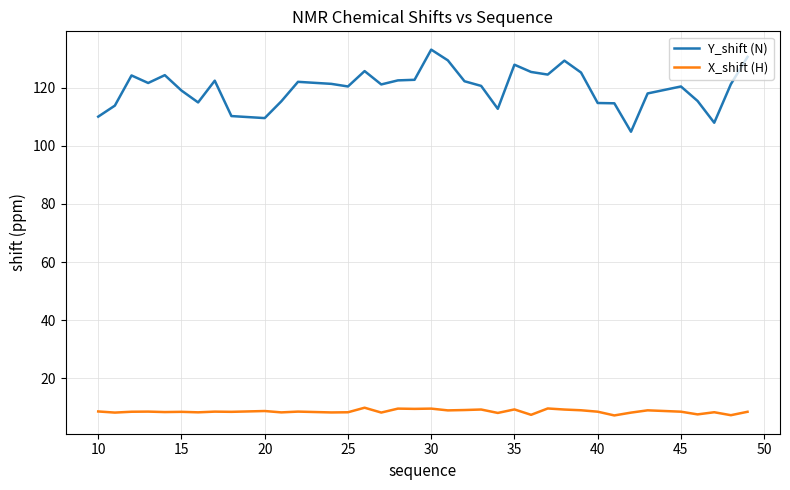

Which series has the largest range (max minus min)?

Y_shift (N)